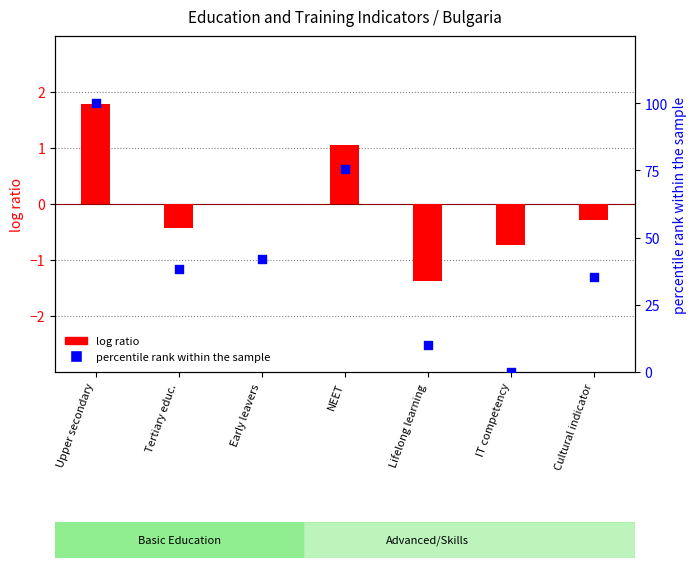

Is the value of percentile rank within the sample at NEET greater than the value of log ratio at Lifelong learning?

Yes